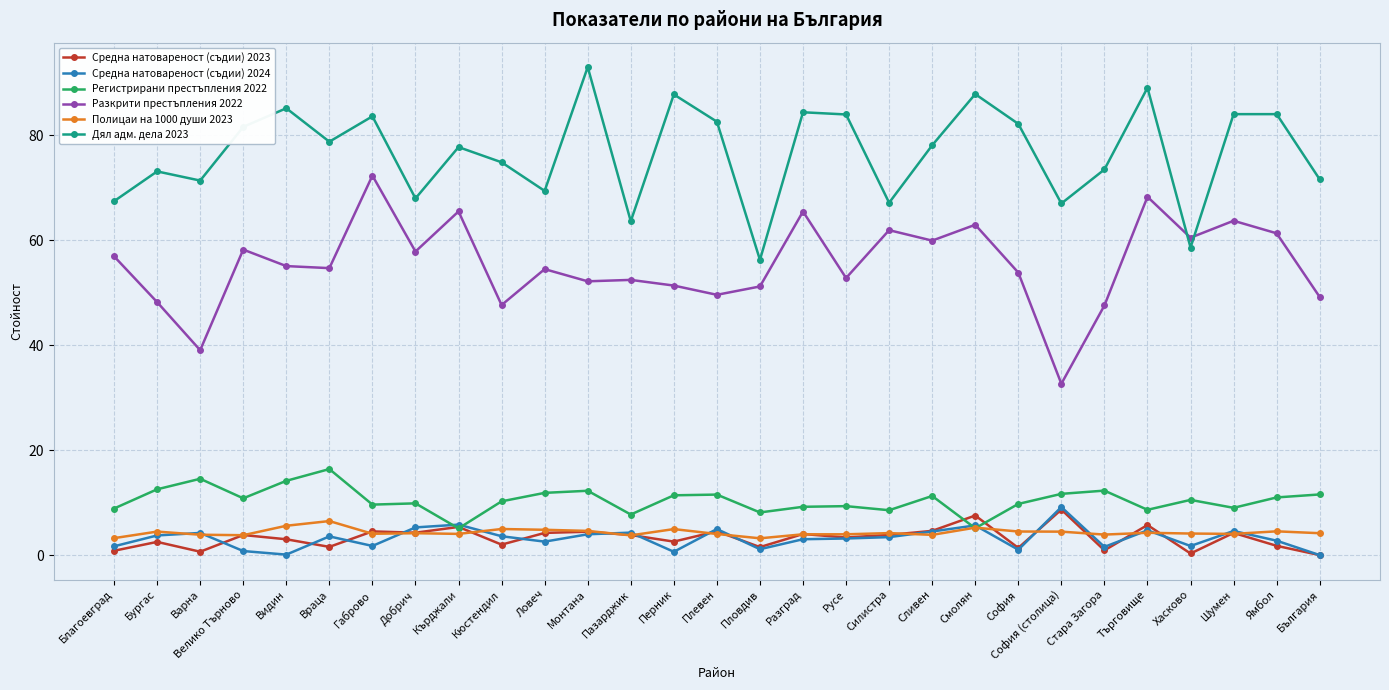

What is the approximate value of Разкрити престъпления 2022 at Бургас?

48.2